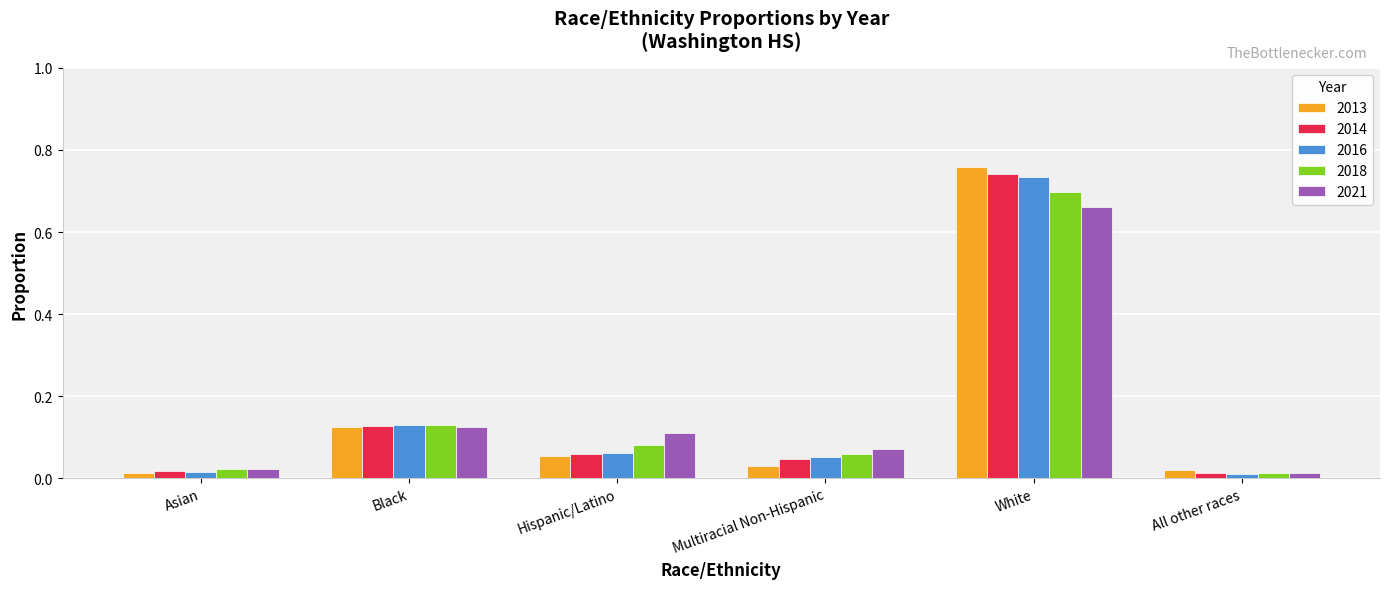

How many distinct data groups are displayed?

5